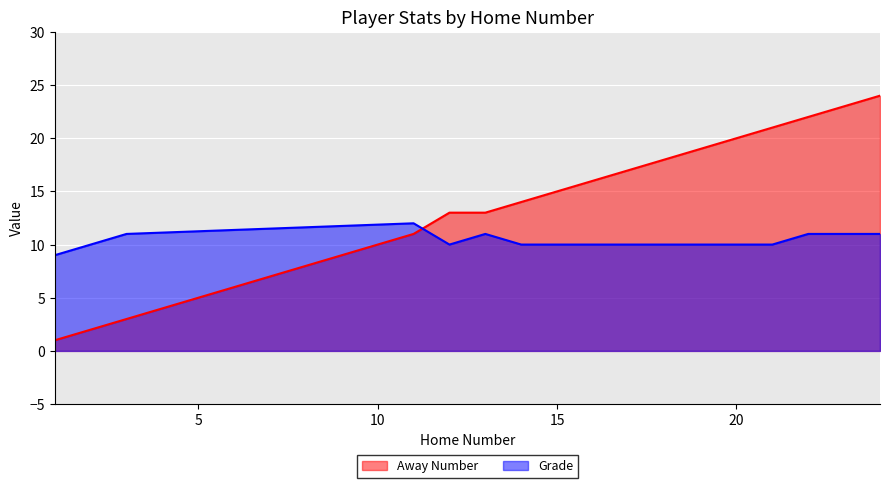

What is the maximum value for Grade?

12